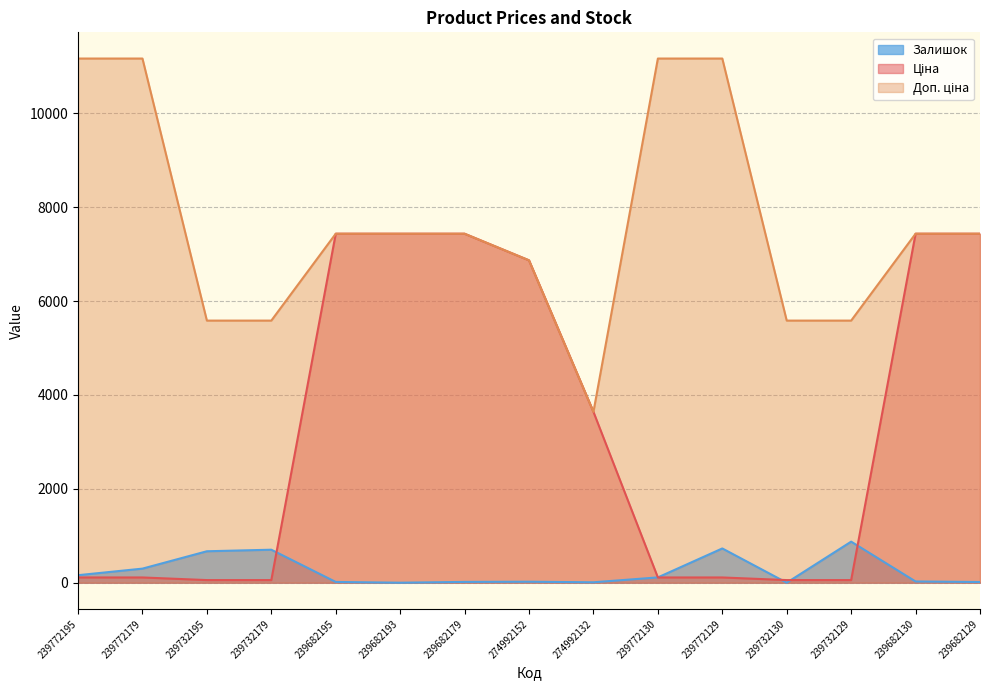

Is it true that Доп. ціна equals 5585.0 at 239732129?

True